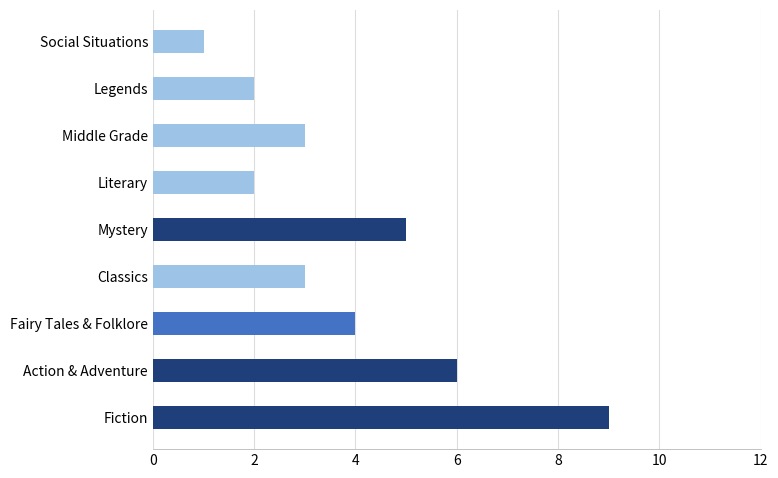

What is the average value?

4